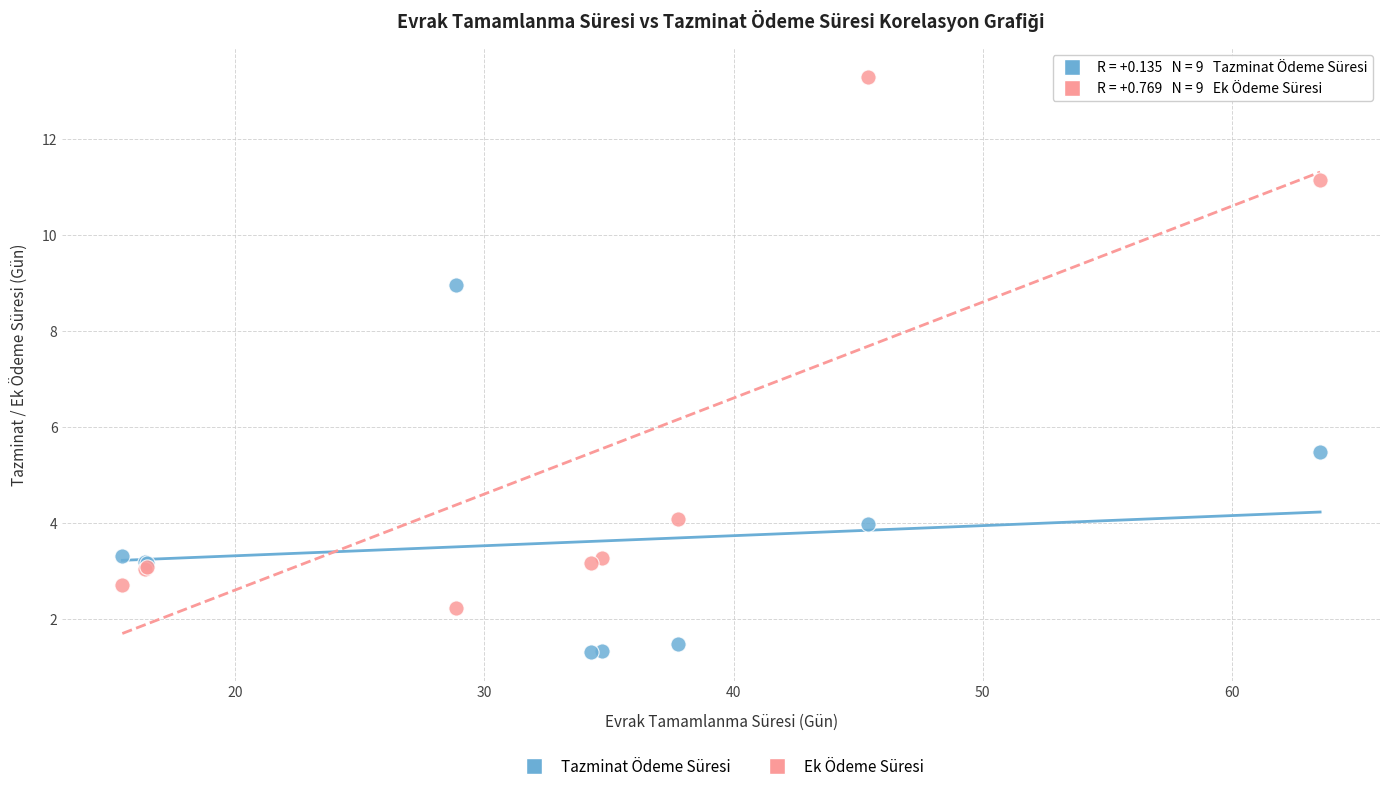

In the Ek Ödeme Süresi series, what Y value is closest to 7?

4.1